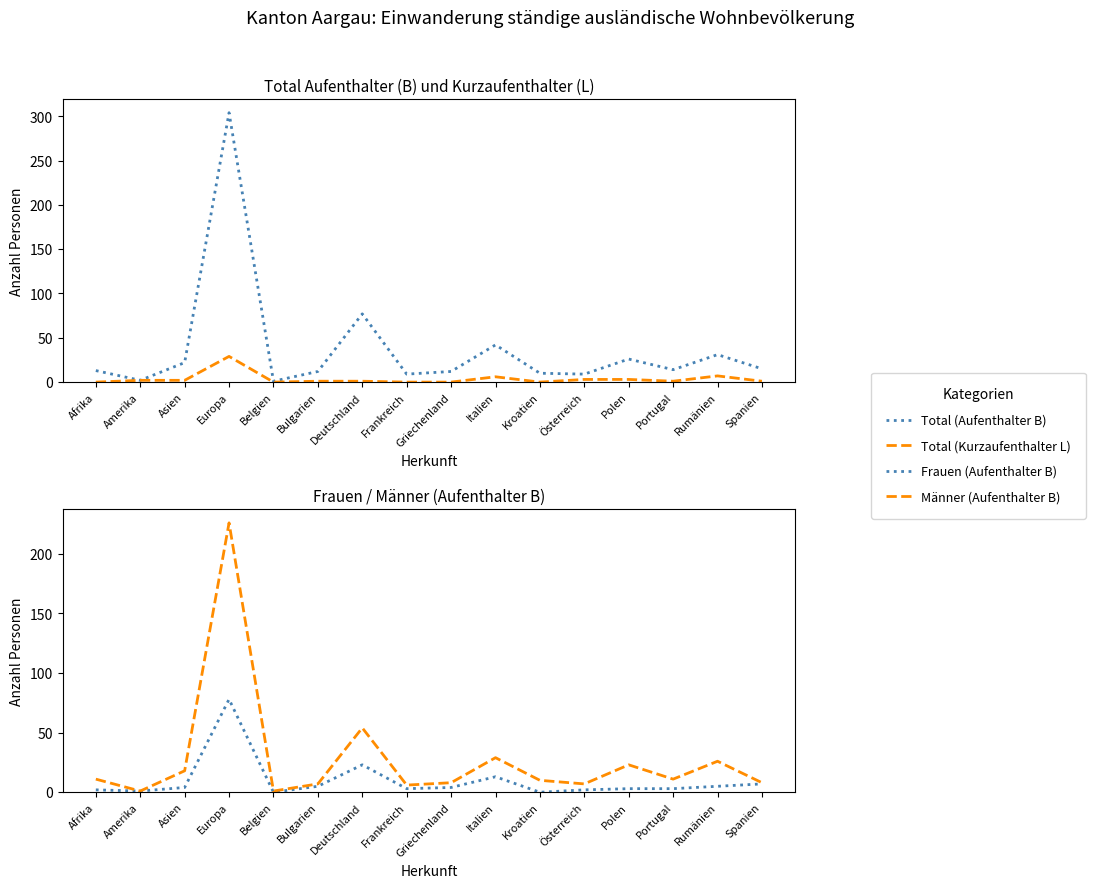

At which category does Männer (Aufenthalter B) reach its first local peak?

Europa